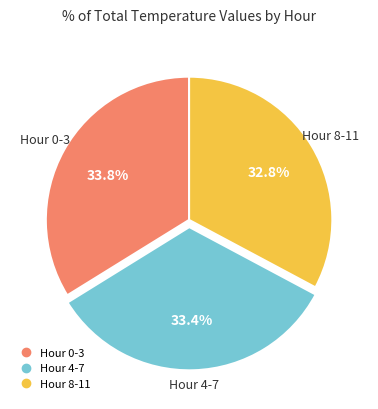

Is there a majority slice in this chart?

No